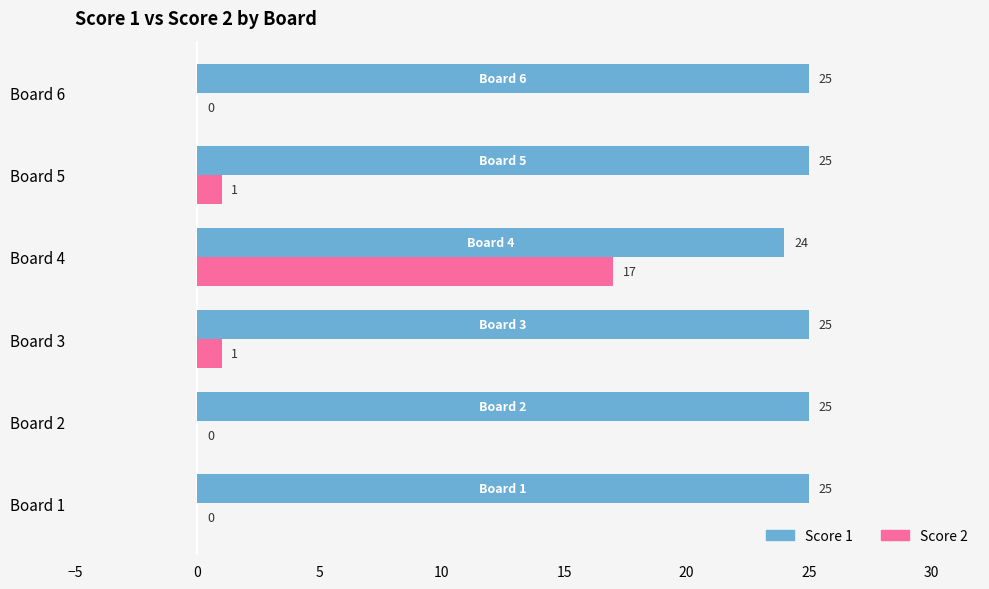

What is the sum of all Score 1 values?

149